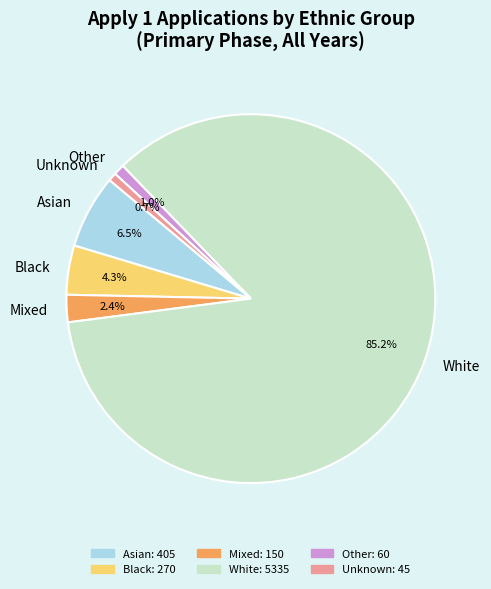

What is the largest slice in the pie chart?

White